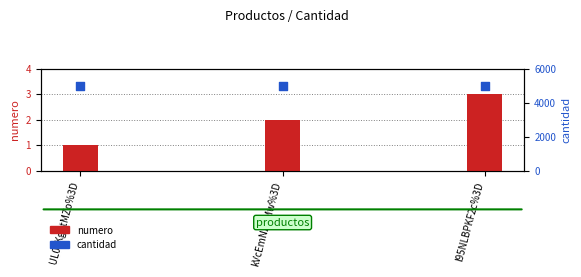

At which category is the sum across all series the highest?

l95NLBPKF2c%3D